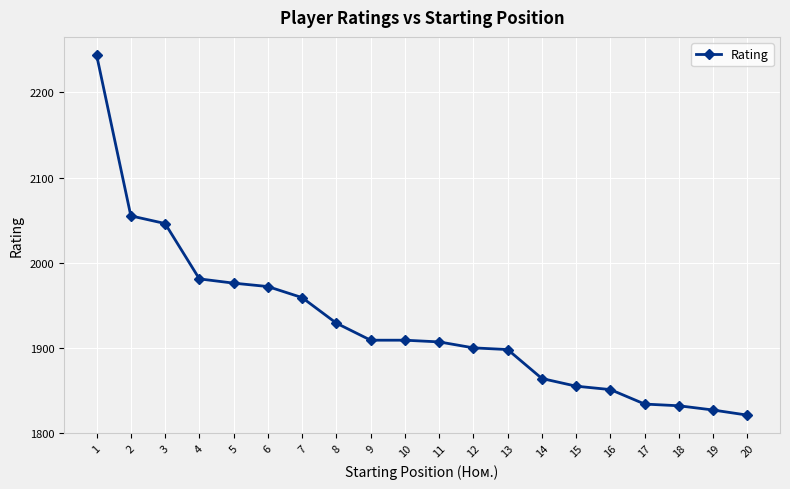

Between 5 and 2, which is larger?

2